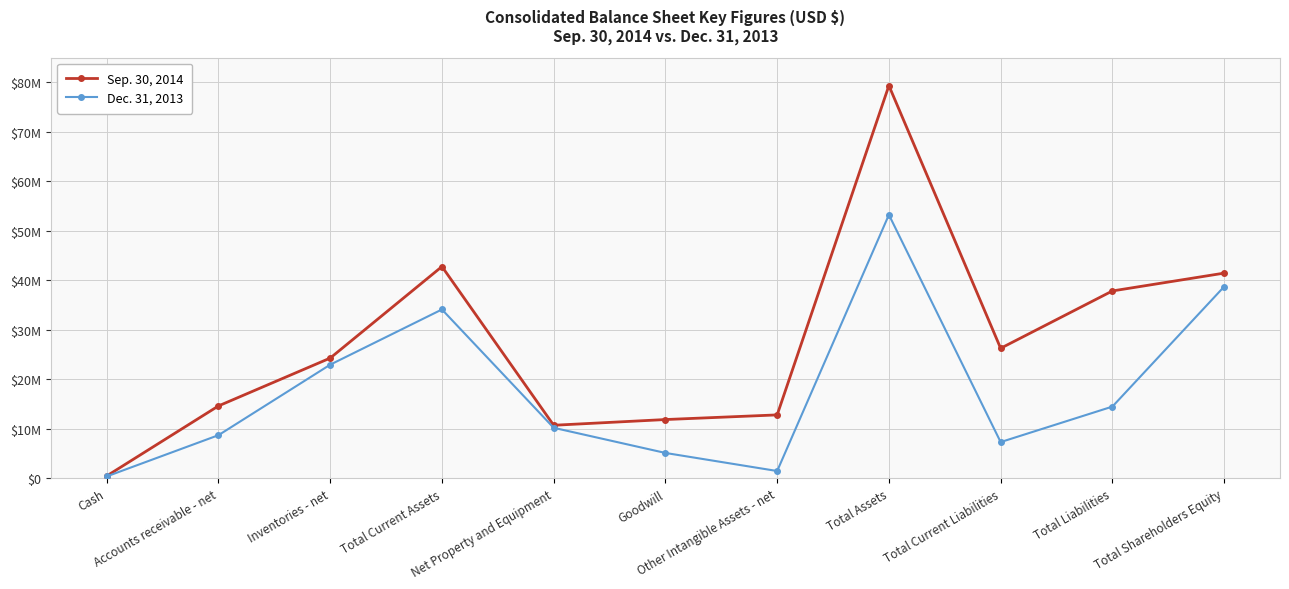

True or false: Dec. 31, 2013 and Sep. 30, 2014 intersect in this chart.

False